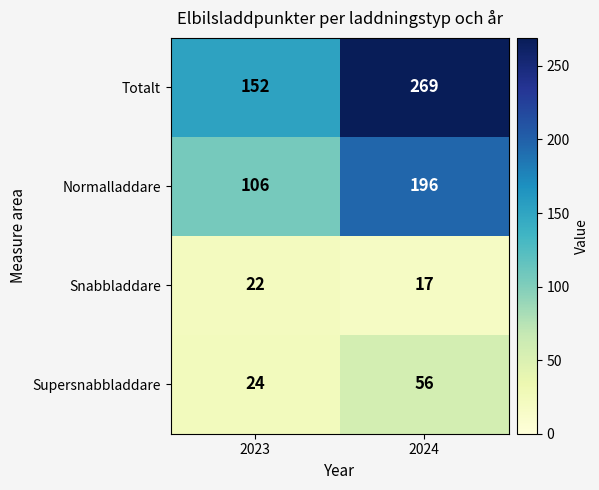

What is the average value of the Snabbladdare series?

20